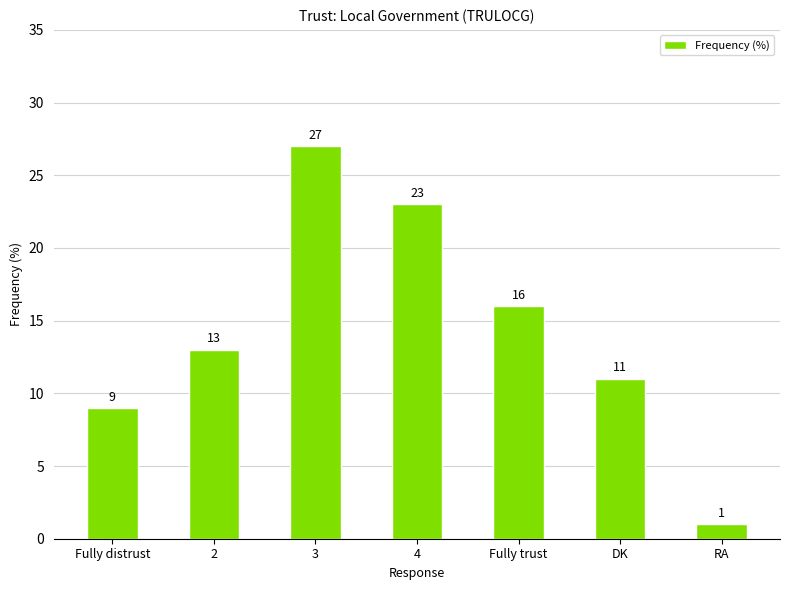

List the labels in order of value, smallest first.

RA, Fully distrust, DK, 2, Fully trust, 4, 3